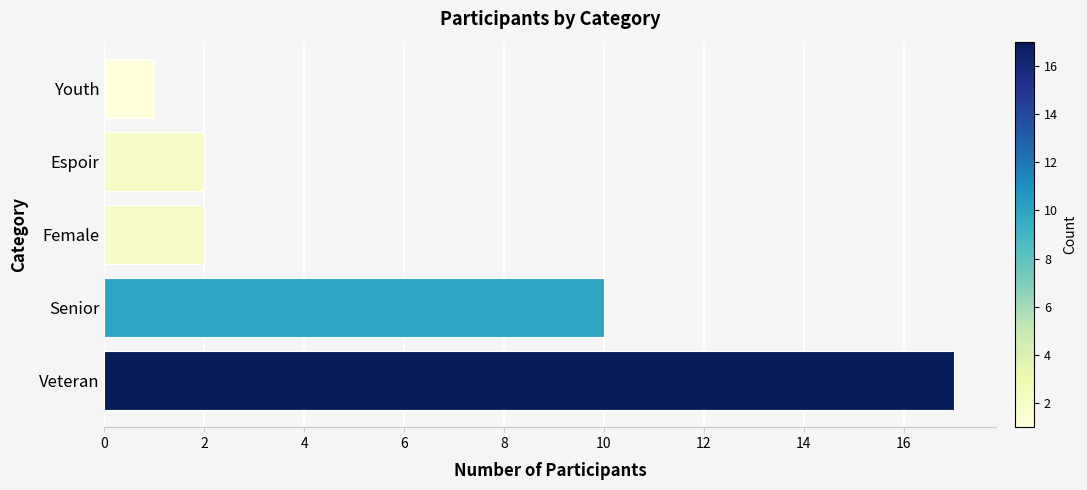

True or false: the data shows 3 at Senior.

False